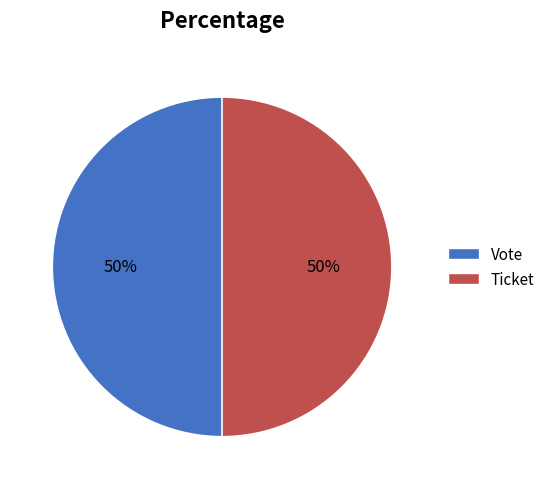

What is the ratio of the value at Ticket to the value at Vote?

1.0